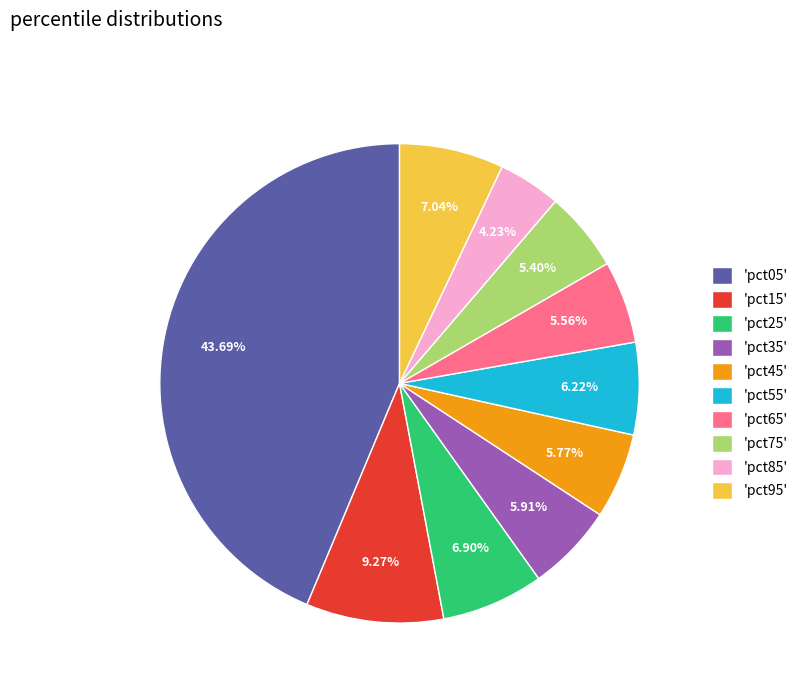

Is the sum of 'pct15' and 'pct55' greater than half?

No